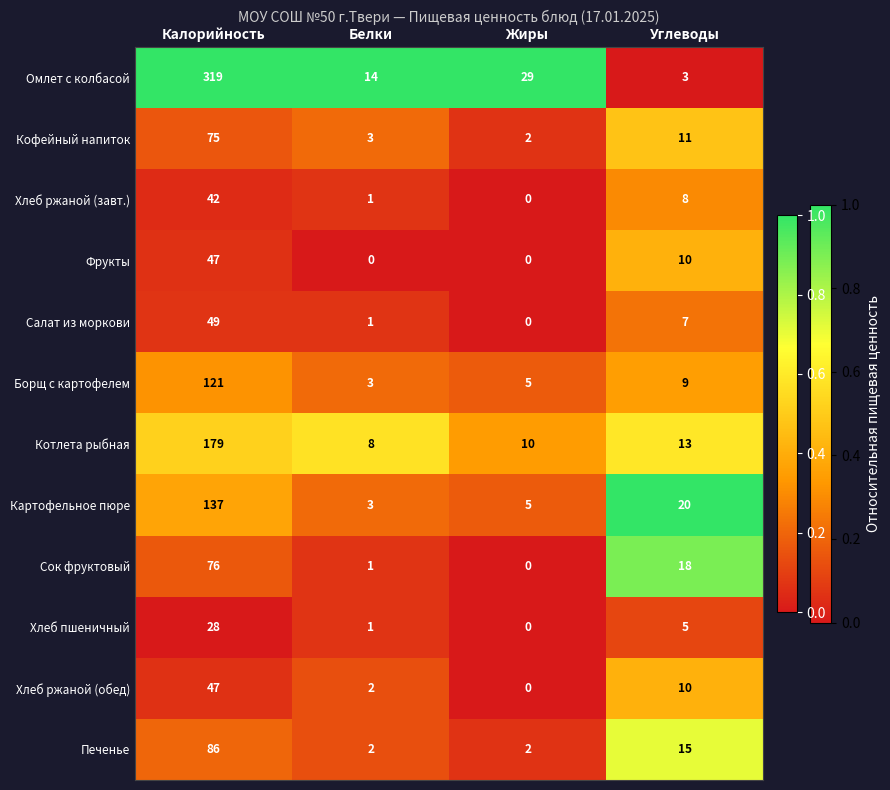

Which series has the largest range (max minus min)?

Омлет с колбасой